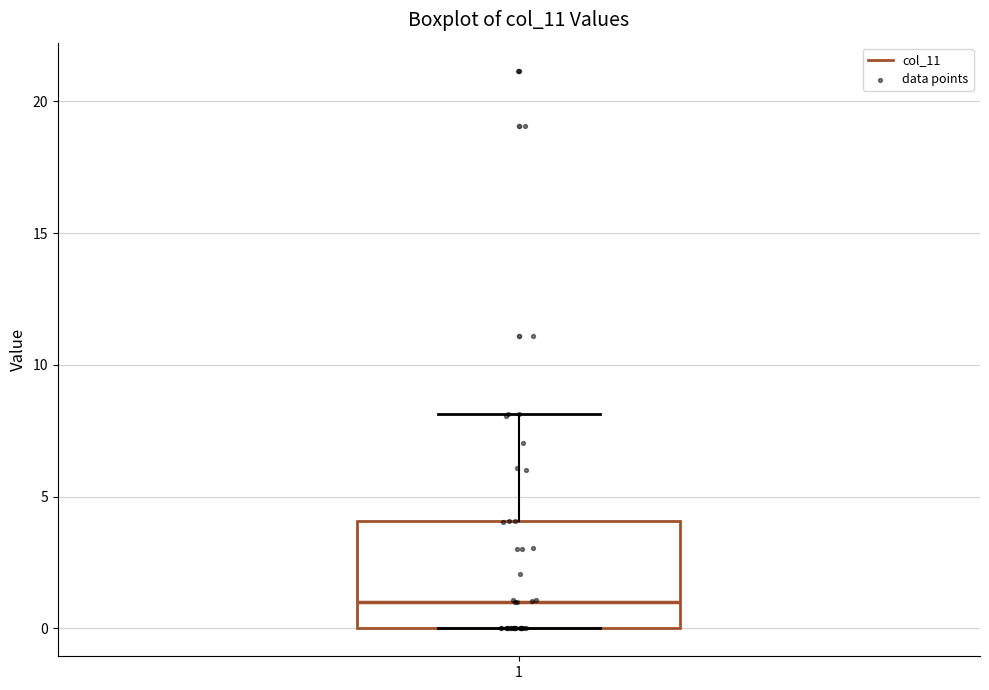

Transcribe this box plot: give where the median line is, the range the box spans, and where the two whiskers end, as read against the y-axis. The values are not printed on the chart, so give them approximately, as read against the axis.

median 1, box 0 to 4, whiskers 0 to 8